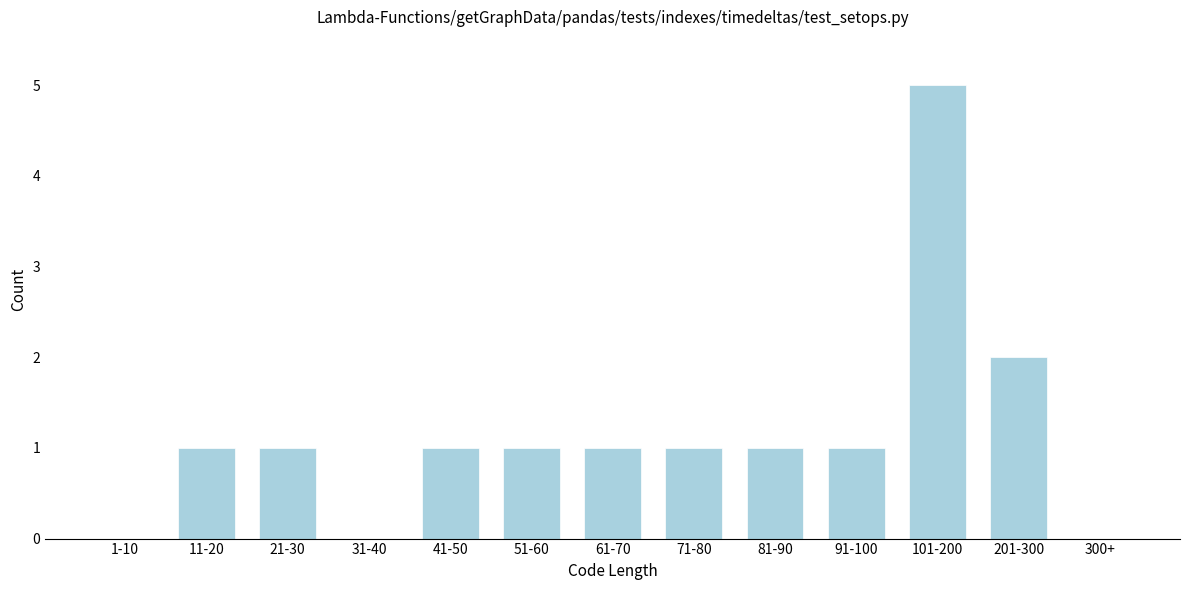

Reading right to left, what are all the values shown in this chart?

300+=0	201-300=2	101-200=5	91-100=1	81-90=1	71-80=1	61-70=1	51-60=1	41-50=1	31-40=0	21-30=1	11-20=1	1-10=0